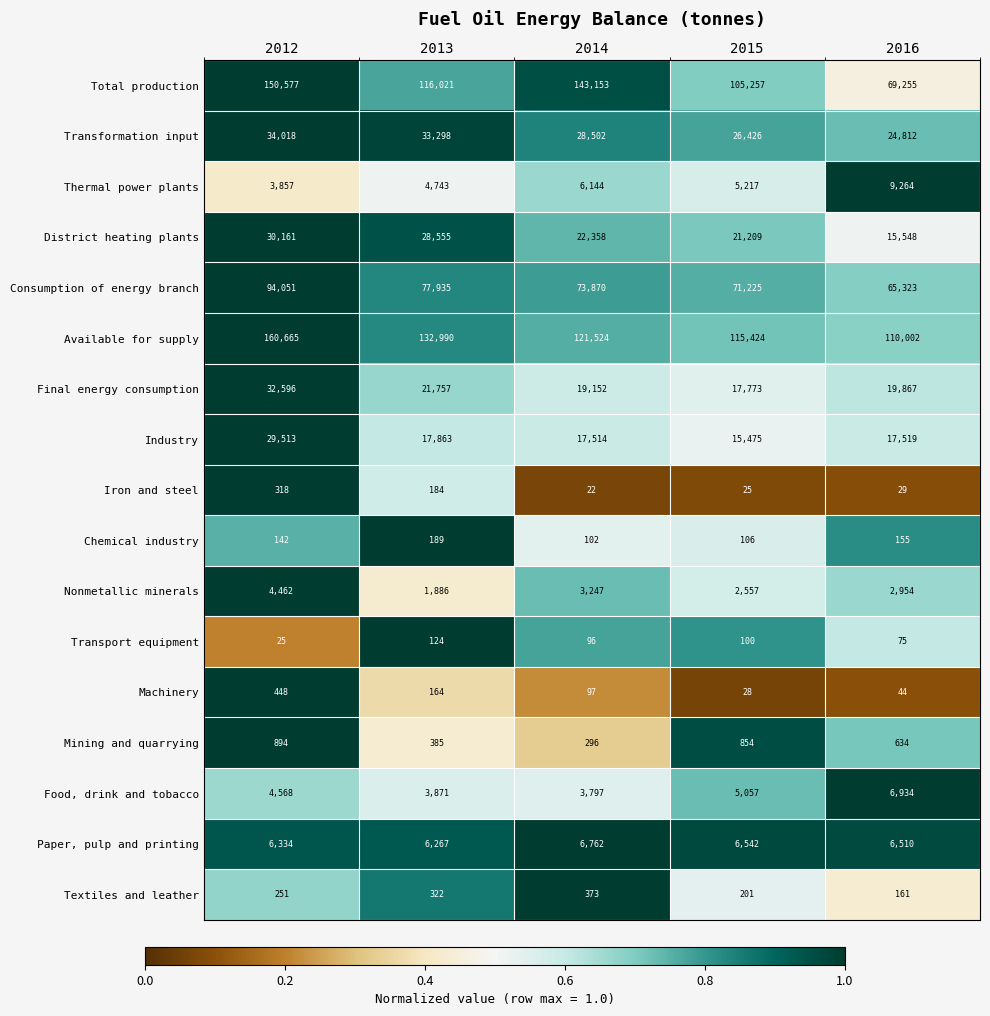

What is the average value of the Available for supply series?

128121